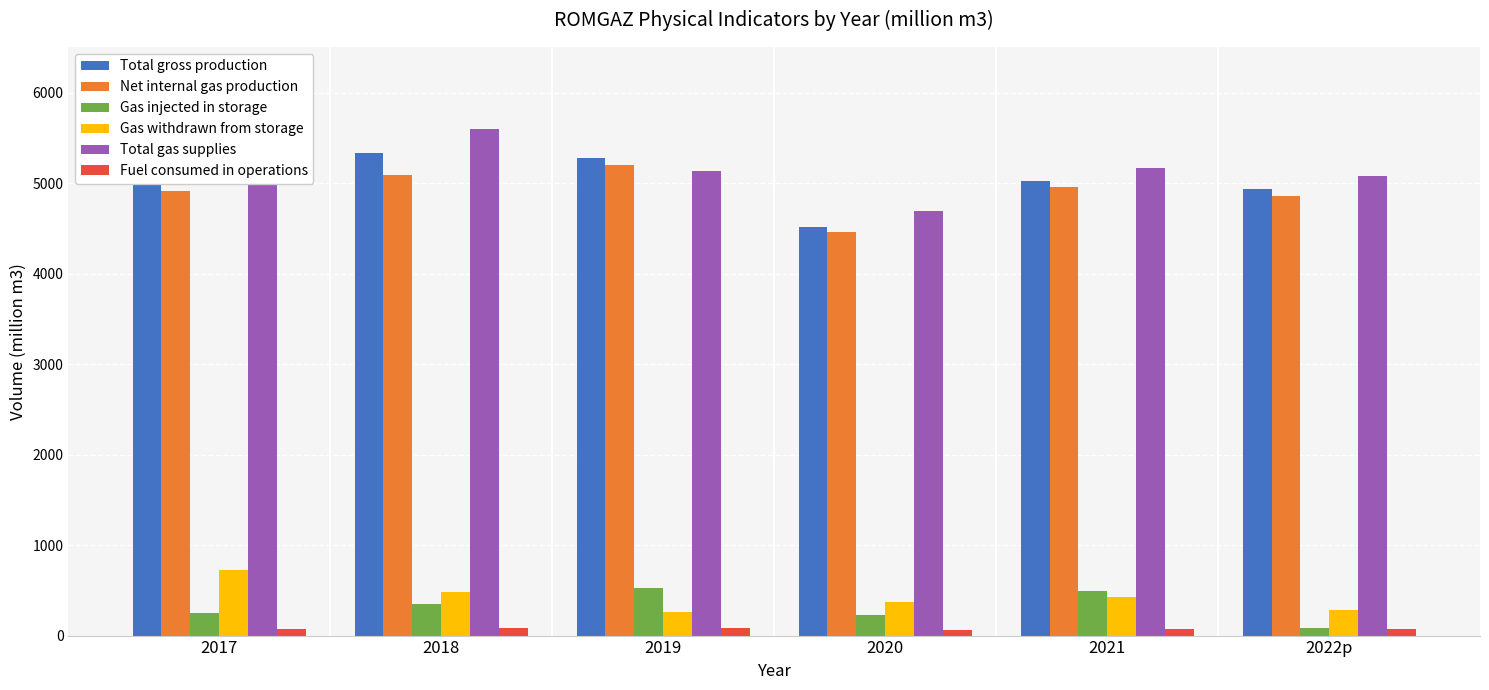

Rank the series at 2021 from highest to lowest value.

Total gas supplies, Total gross production, Net internal gas production, Gas injected in storage, Gas withdrawn from storage, Fuel consumed in operations